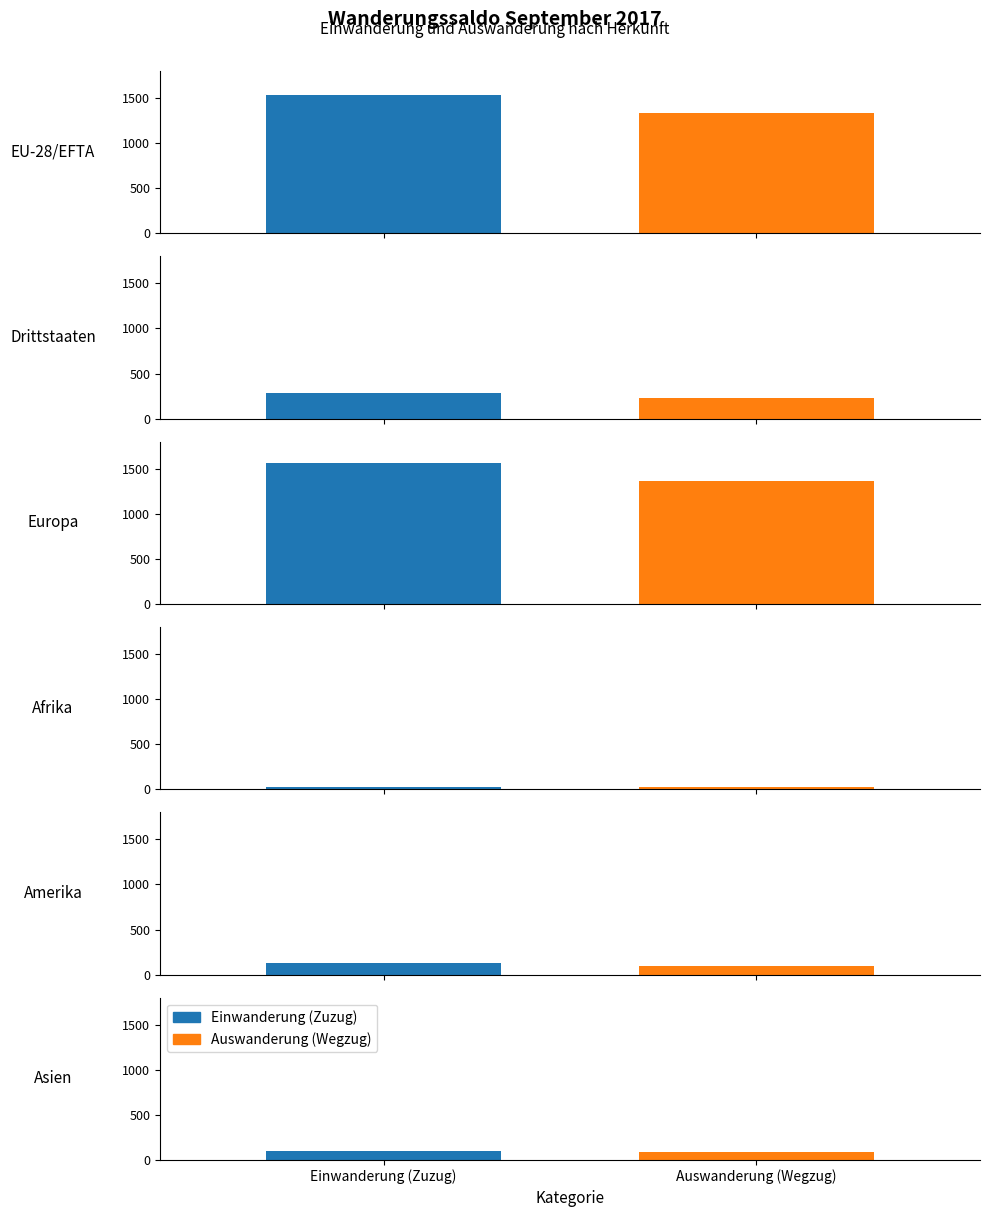

What position from the left is Asien?

6